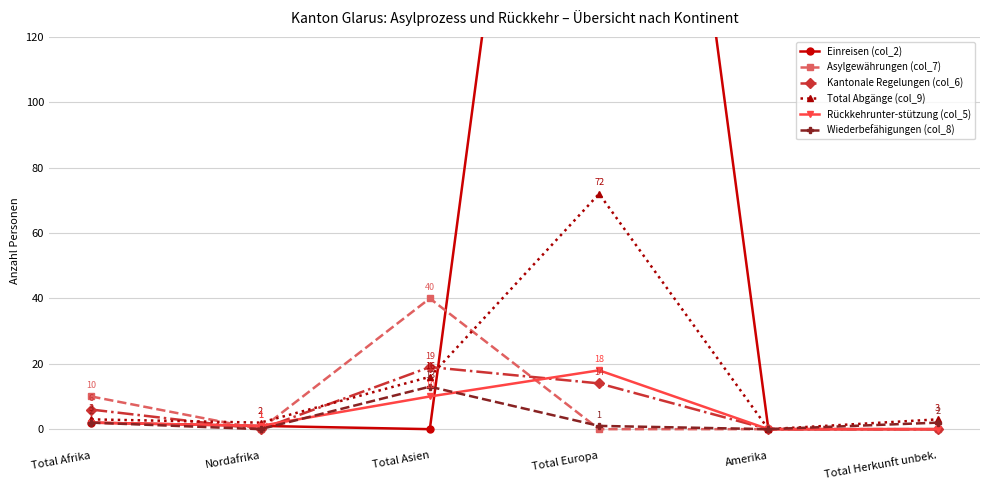

How many data points in Kantonale Regelungen (col_6) are above 6?

2